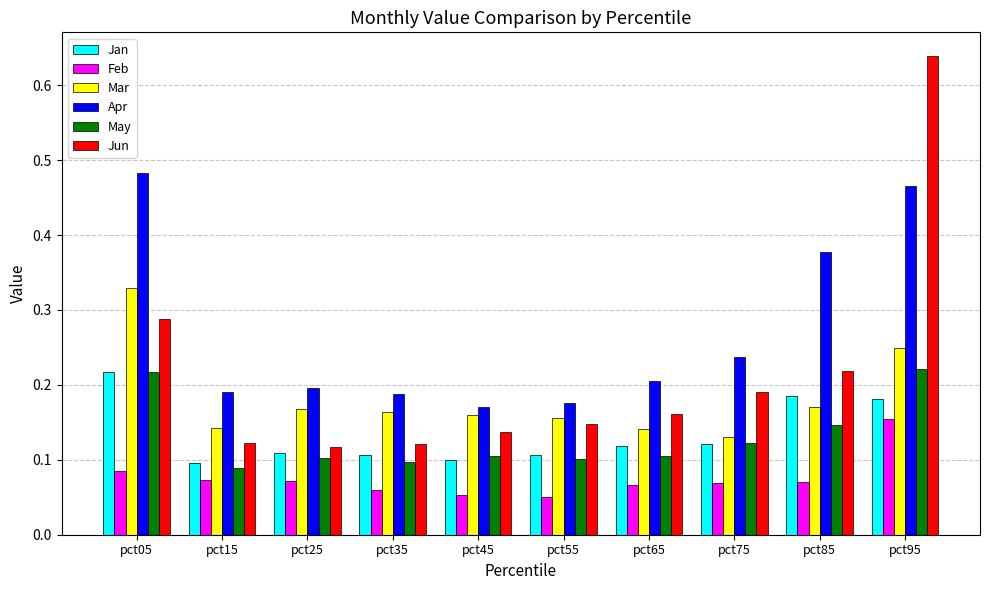

Which series changed the most between pct65 and pct85?

Apr